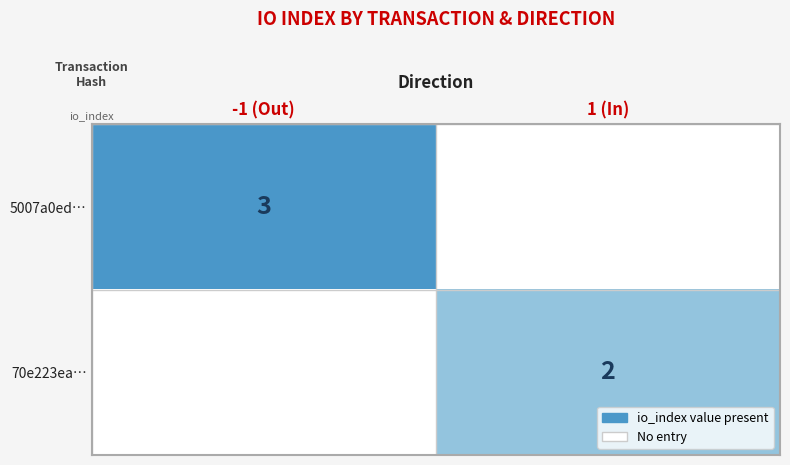

The value of 70e223ea… at 1 (In) is 2. True or false?

True